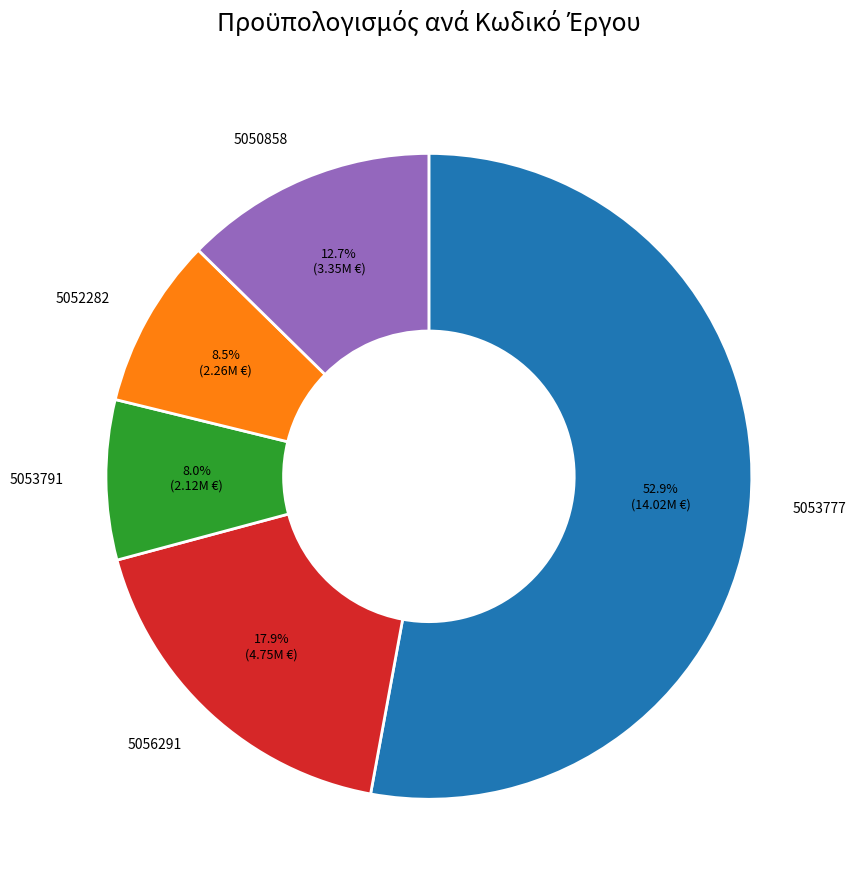

Count the number of slices in the pie.

5